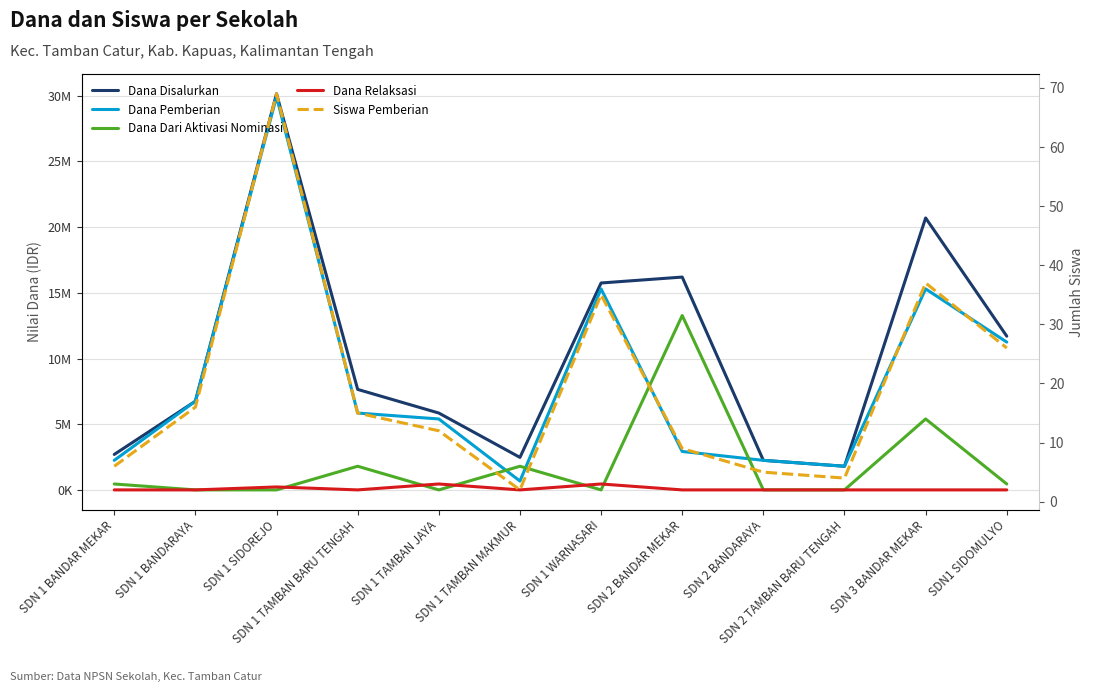

At which category does Dana Pemberian reach its first local valley?

SDN 1 TAMBAN MAKMUR